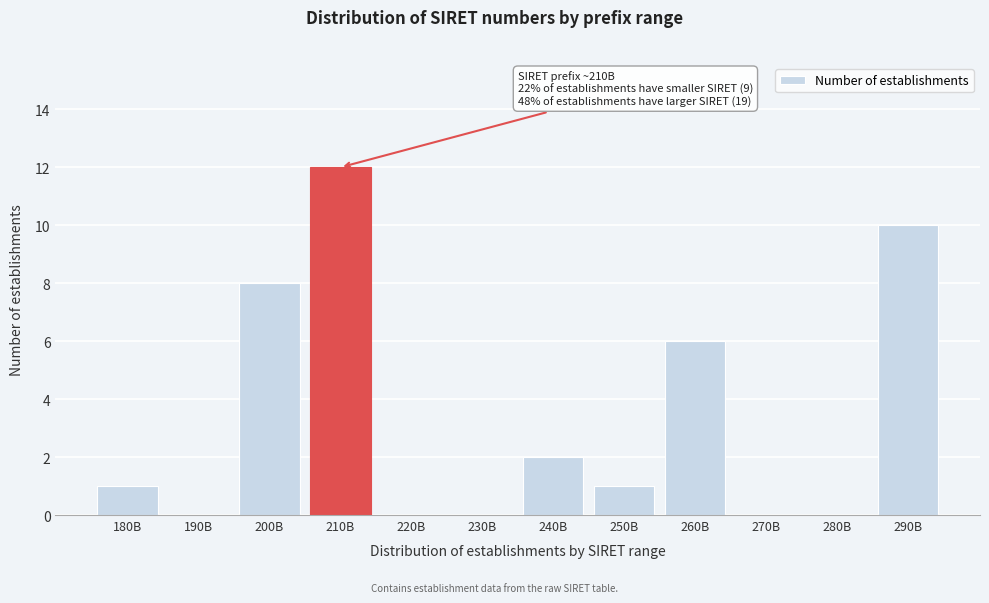

Reading right to left, what are all the values shown in this chart?

290B=10	280B=0	270B=0	260B=6	250B=1	240B=2	230B=0	220B=0	210B=12	200B=8	190B=0	180B=1